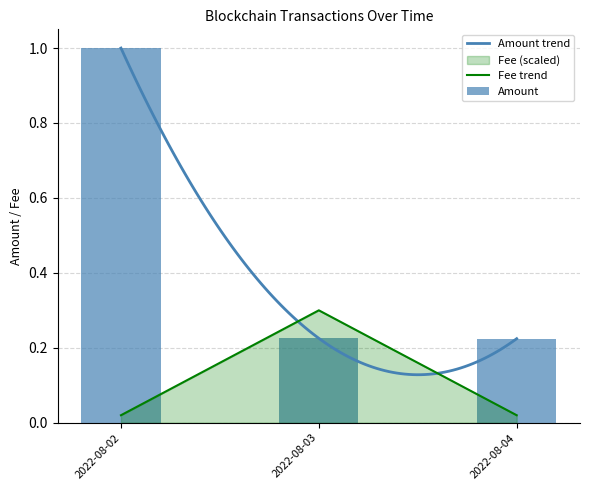

Is the value of Amount at 2022-08-04 greater than the value of Fee at 2022-08-02?

Yes